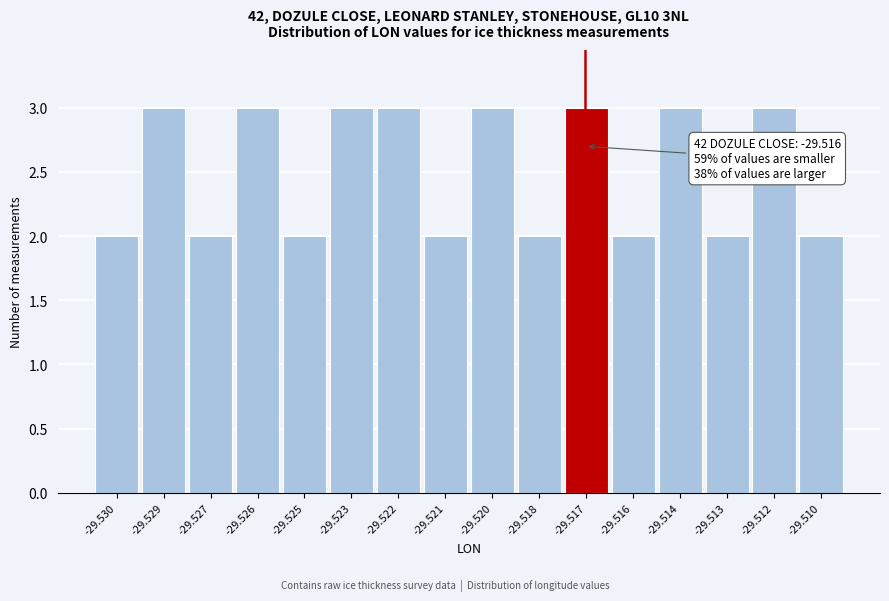

Reading left to right, transcribe all the data shown in this chart.

2	3	2	3	2	3	3	2	3	2	3	2	3	2	3	2